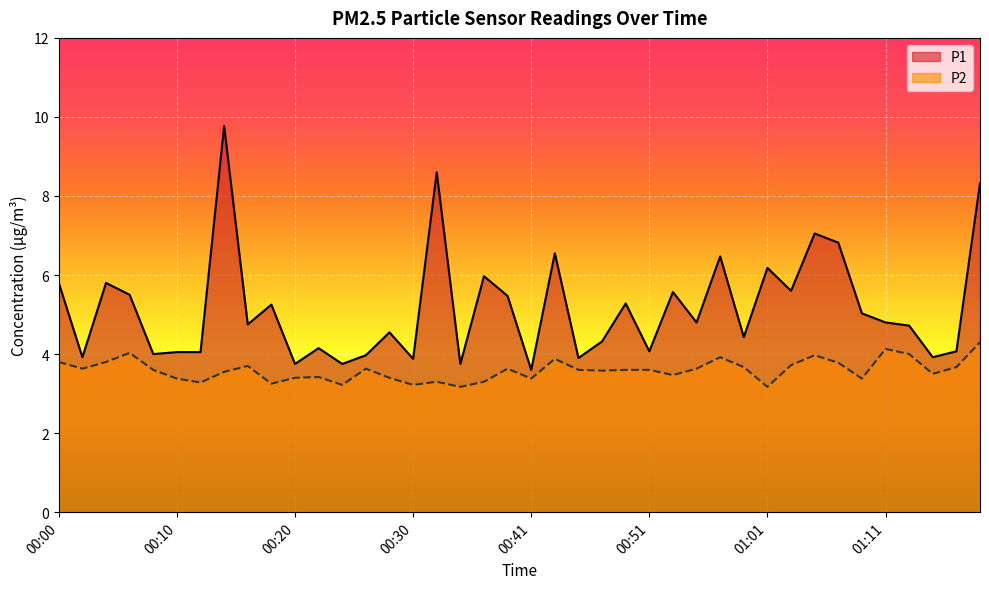

Where is P1 nearest to the value 6?

00:37